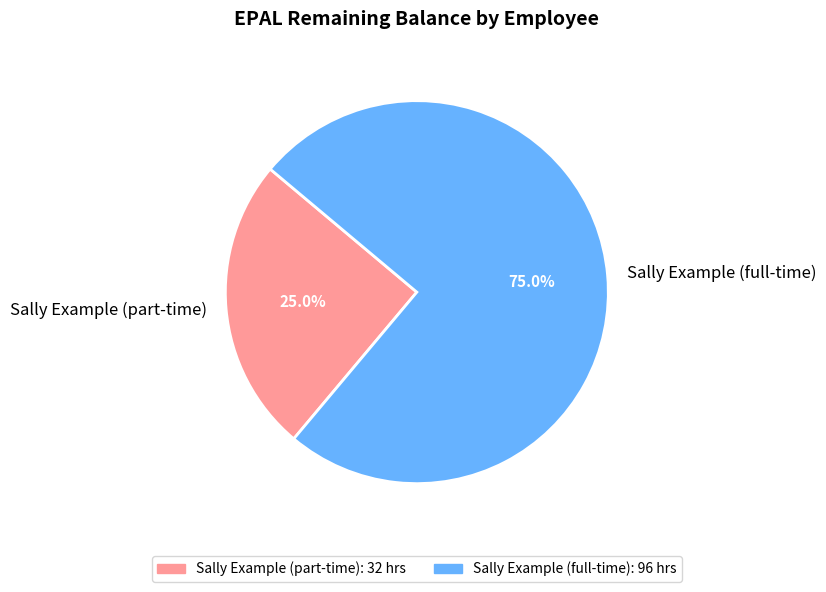

How many slices are in this pie chart?

2